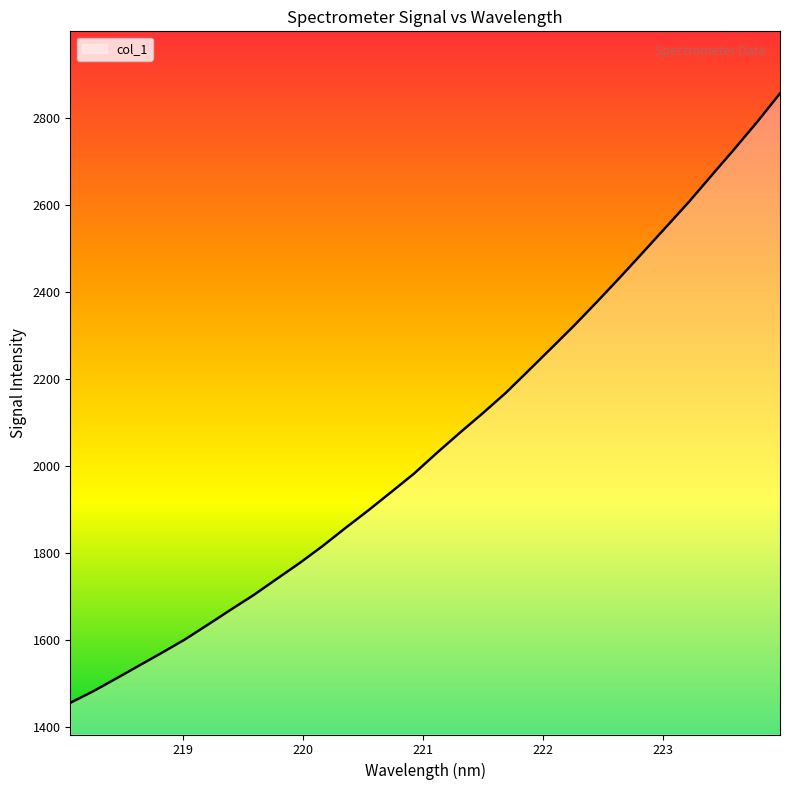

What is the smallest value displayed?

1455.9